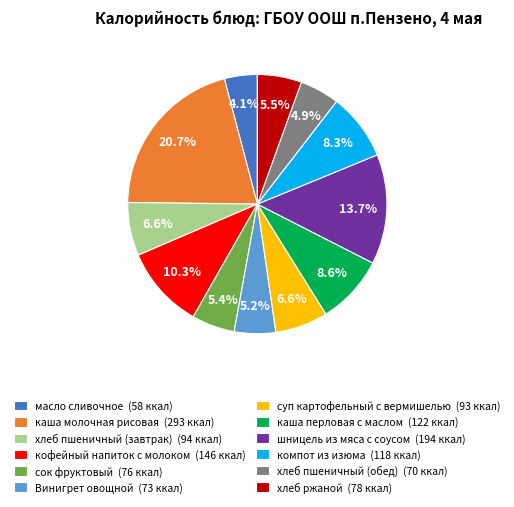

Which has a higher value, кофейный напиток с молоком or суп картофельный с вермишелью?

кофейный напиток с молоком